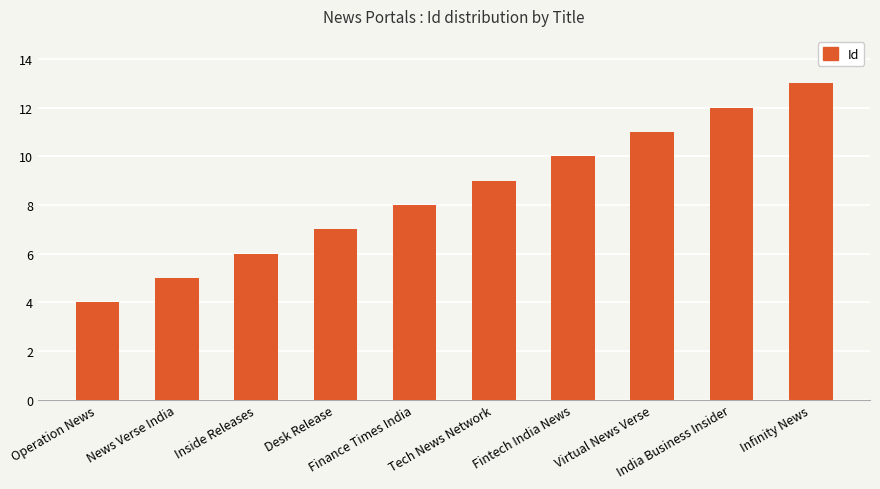

Which has a higher value, Tech News Network or News Verse India?

Tech News Network